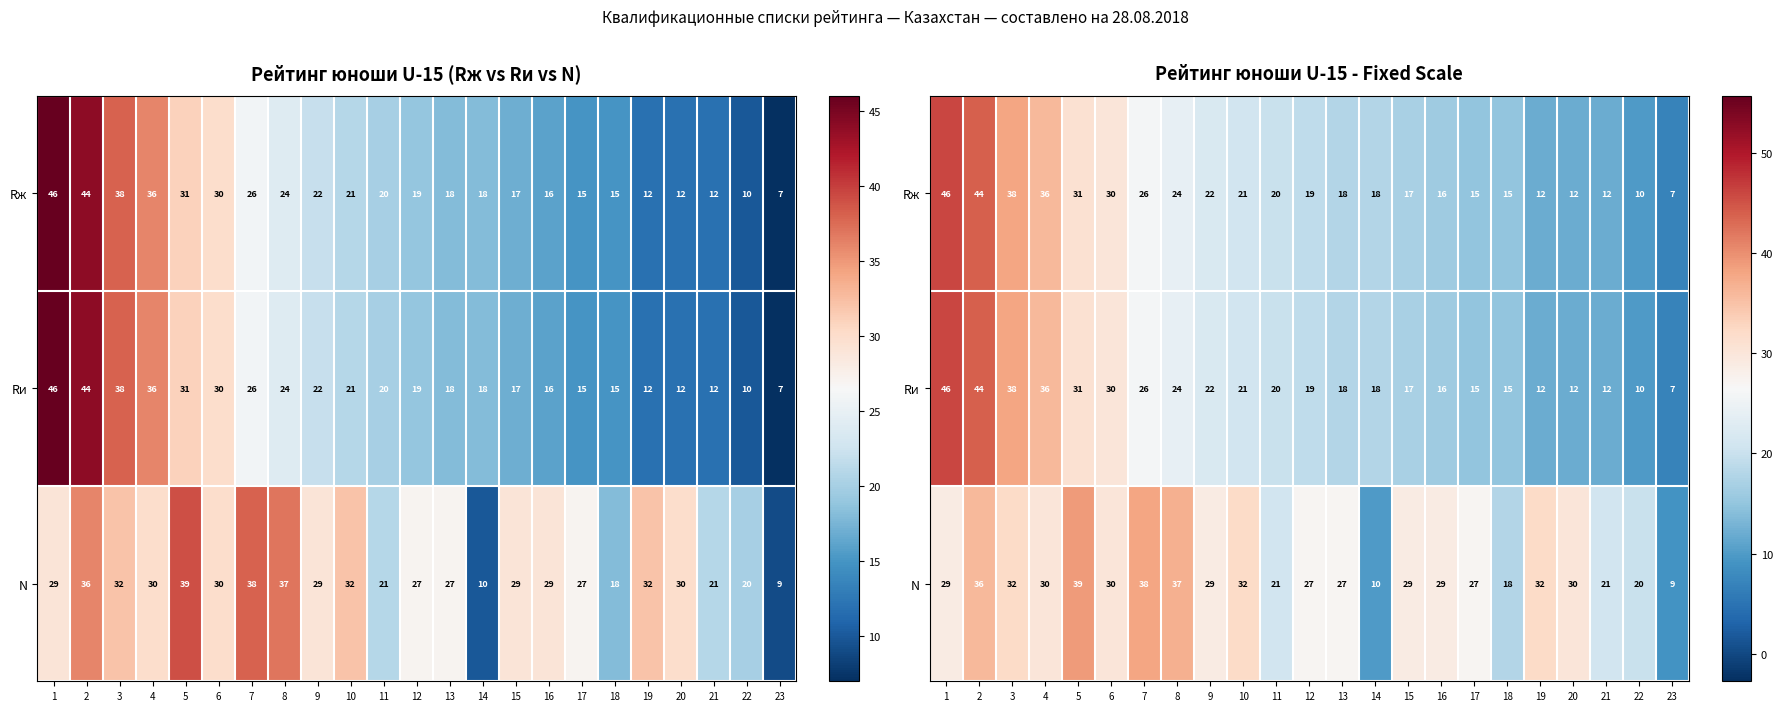

What is the sum of the N values at 2 and 17?

63